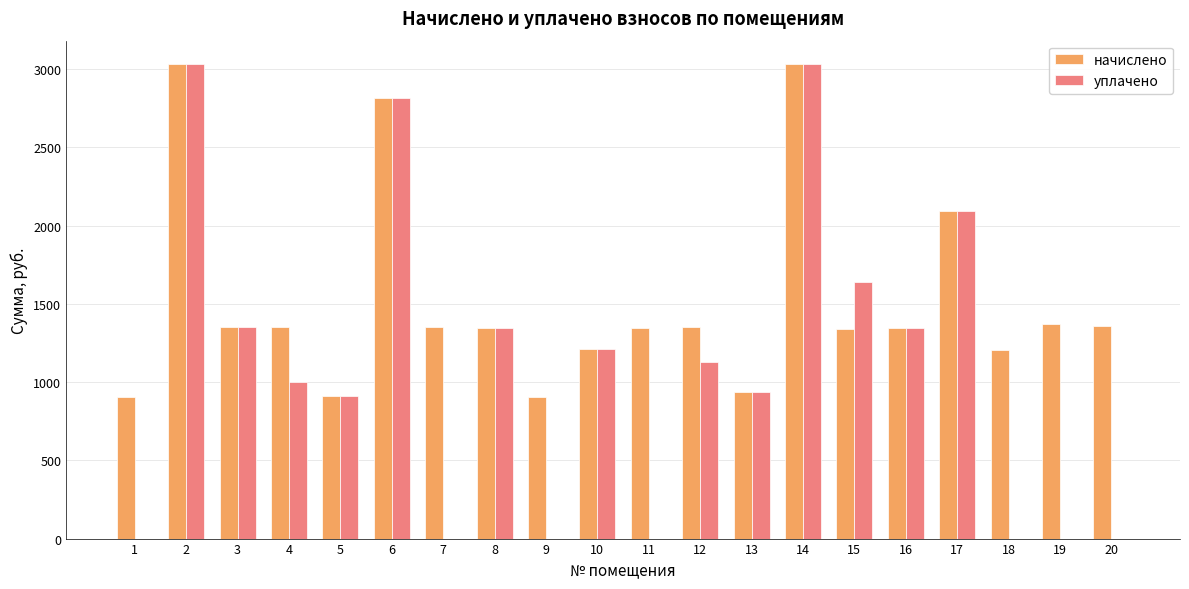

Is the value of уплачено at 10 greater than the value of начислено at 15?

No